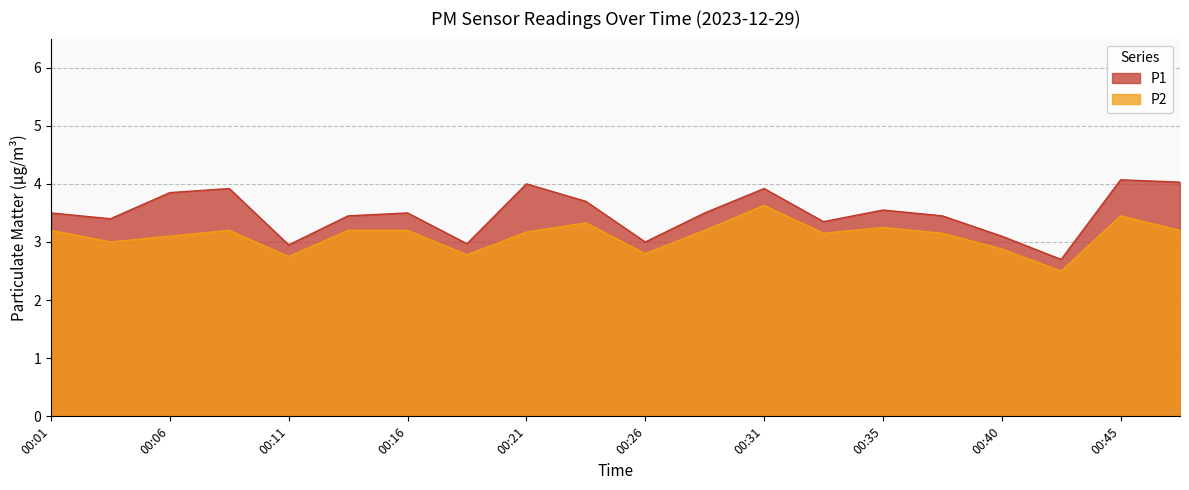

Read the P1 value at 00:45.

4.1